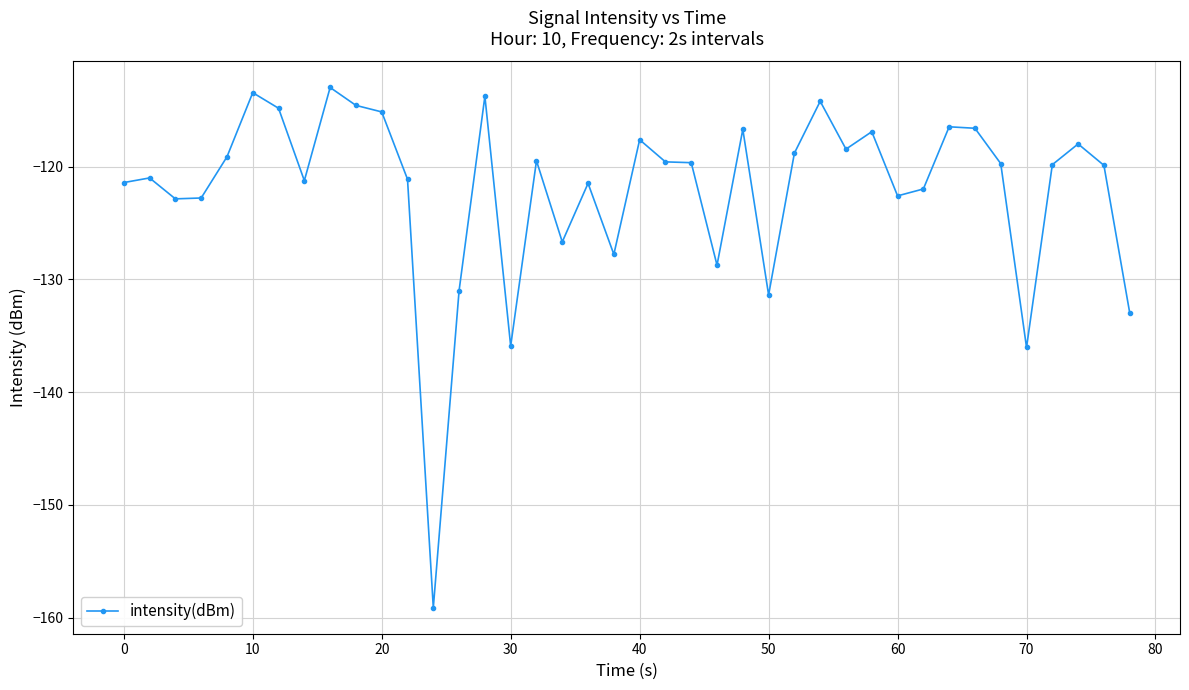

What is the smallest value displayed?

-159.1